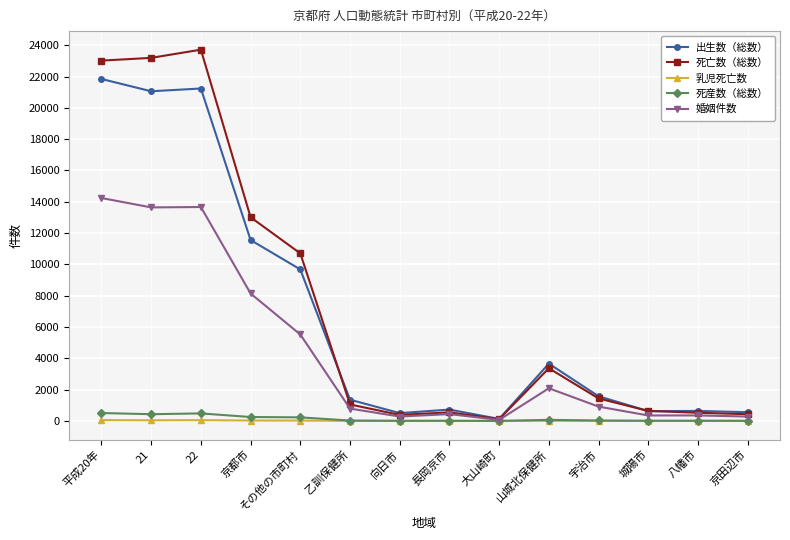

What is the smallest value displayed?

1